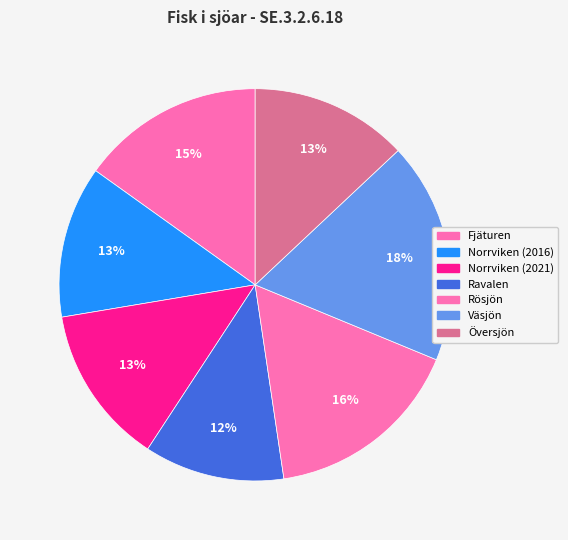

How many slices are in this pie chart?

7